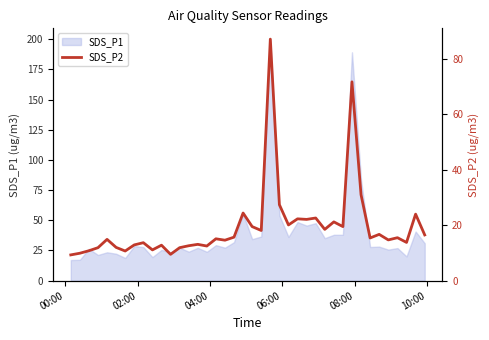

What is the smallest value displayed?

9.3